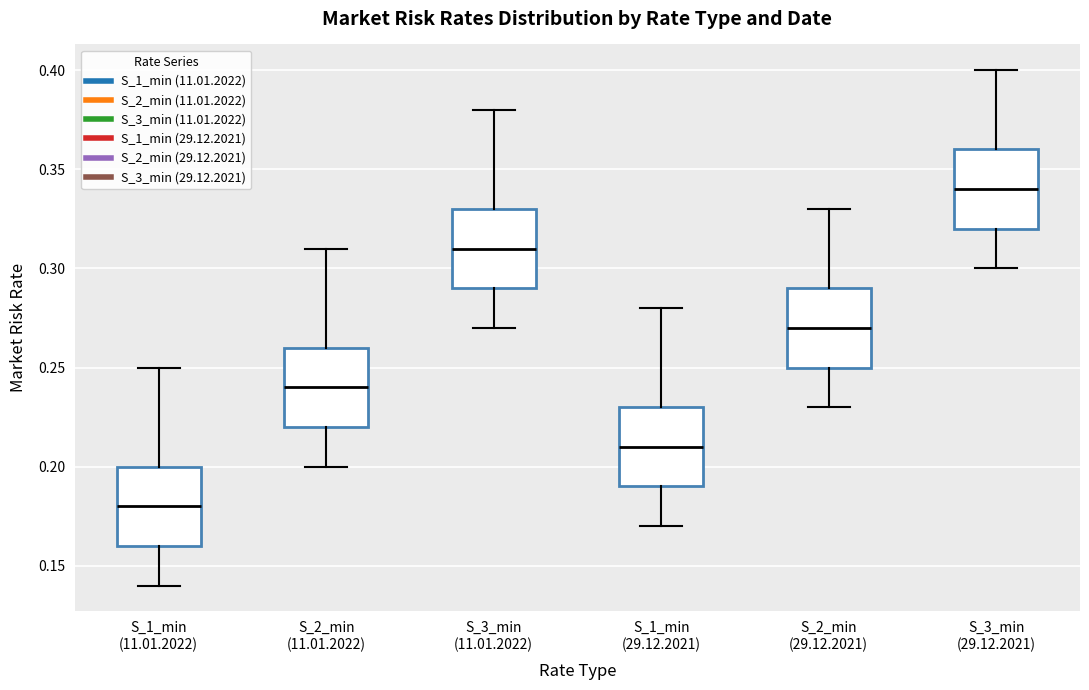

Reading left to right, transcribe this box plot: for each box, give where its median line is, the range the box spans, and where its two whiskers end, as read against the y-axis. The values are not printed on the chart, so give them approximately, as read against the axis.

S_1_min (11.01.2022): median 0.18, box 0.16 to 0.20, whiskers 0.14 to 0.25
S_2_min (11.01.2022): median 0.24, box 0.22 to 0.26, whiskers 0.20 to 0.31
S_3_min (11.01.2022): median 0.31, box 0.29 to 0.33, whiskers 0.27 to 0.38
S_1_min (29.12.2021): median 0.21, box 0.19 to 0.23, whiskers 0.17 to 0.28
S_2_min (29.12.2021): median 0.27, box 0.25 to 0.29, whiskers 0.23 to 0.33
S_3_min (29.12.2021): median 0.34, box 0.32 to 0.36, whiskers 0.30 to 0.40